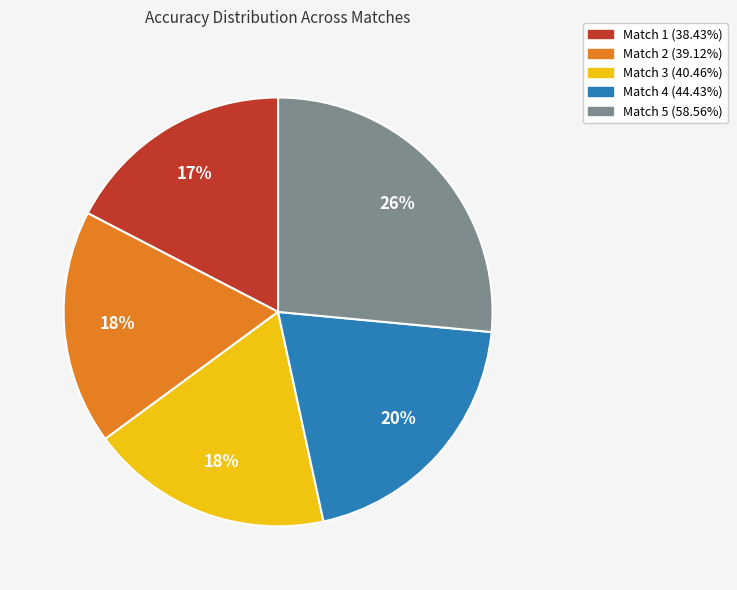

Count the number of slices in the pie.

5